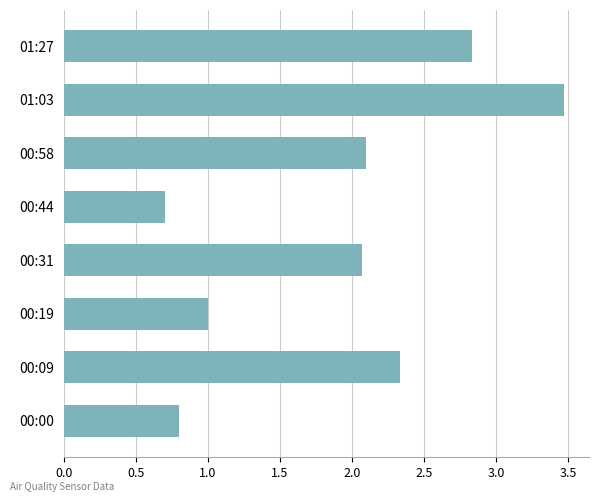

At which category does the chart reach its peak across all series?

01:03